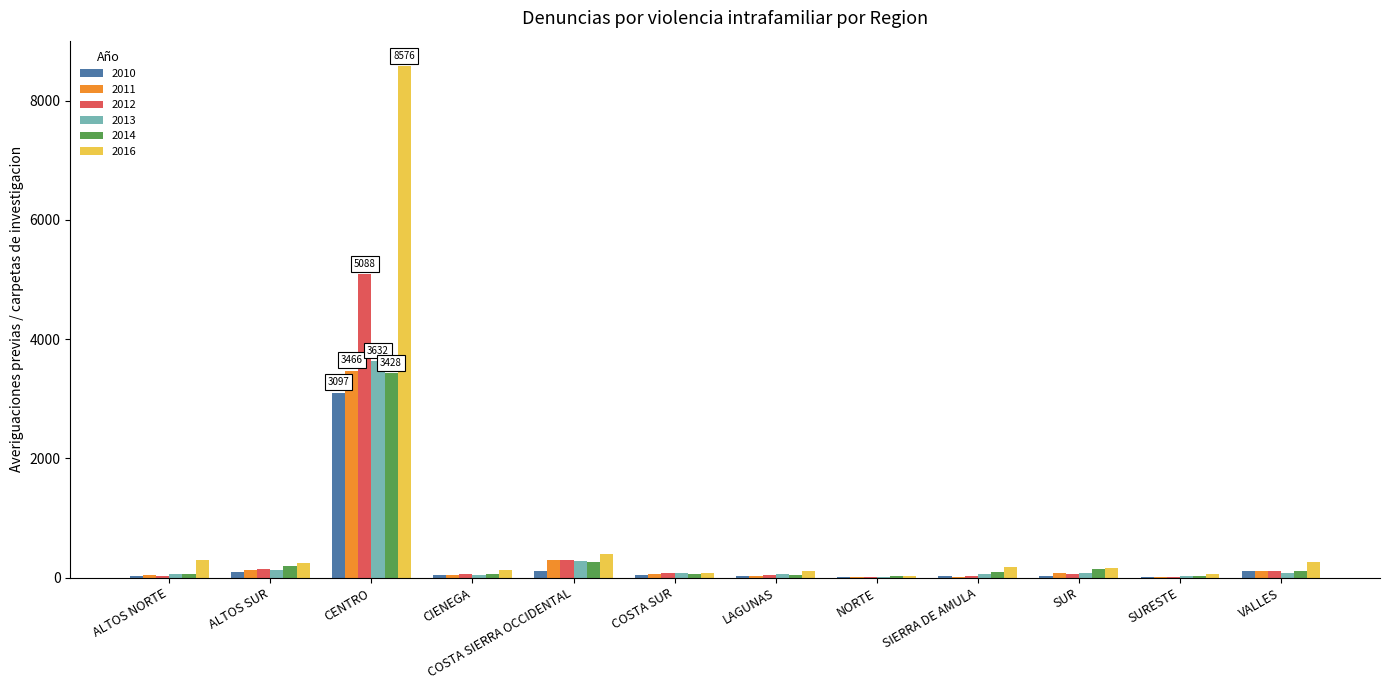

Which series has the largest total across all categories?

2016